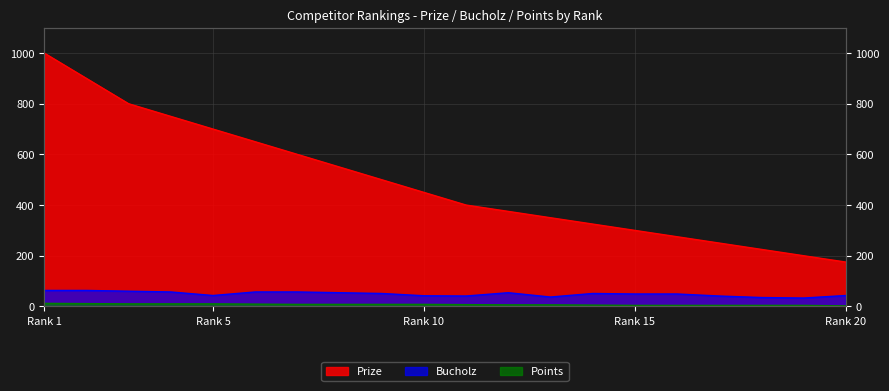

What is the sum of the Points values at 14 and 20?

7